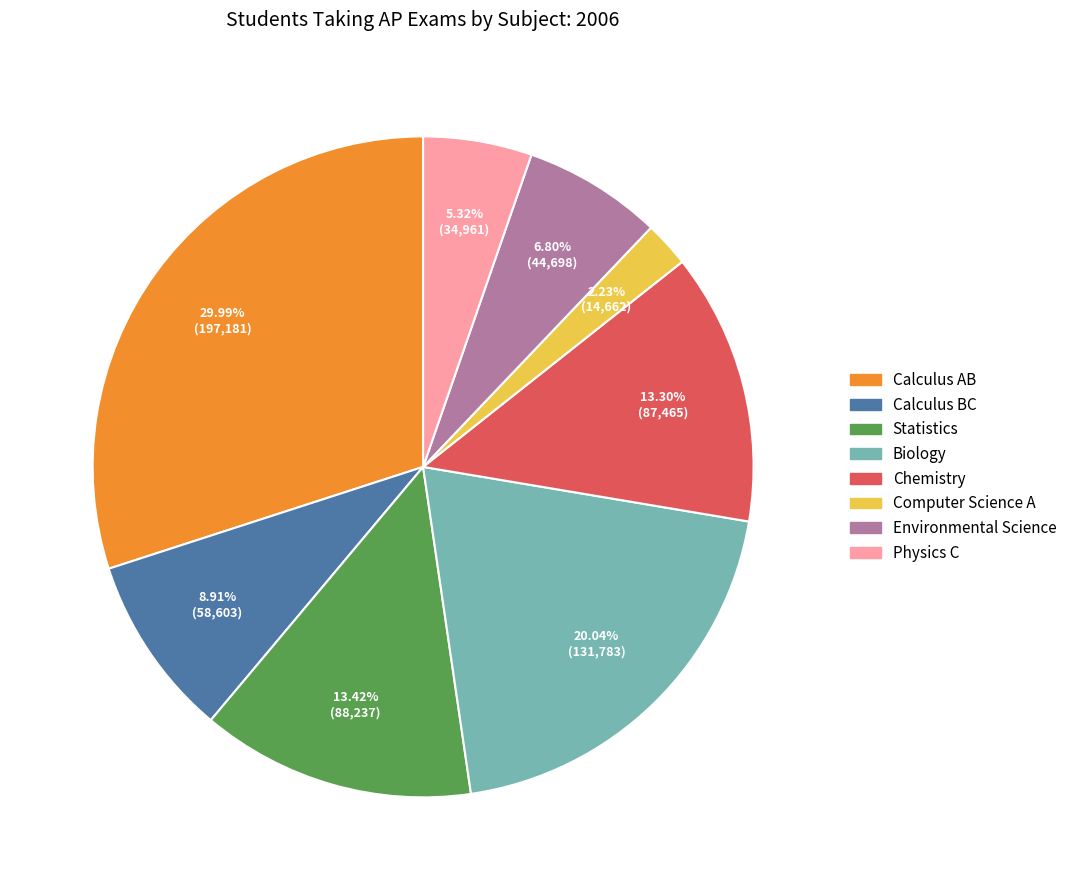

To the nearest percent, what percentage of the pie is Calculus BC?

9%